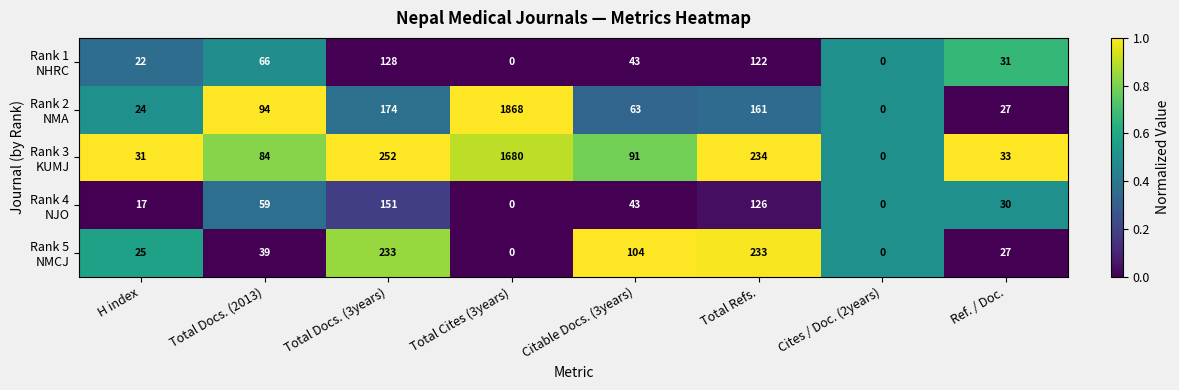

Count the number of data series in this chart.

5